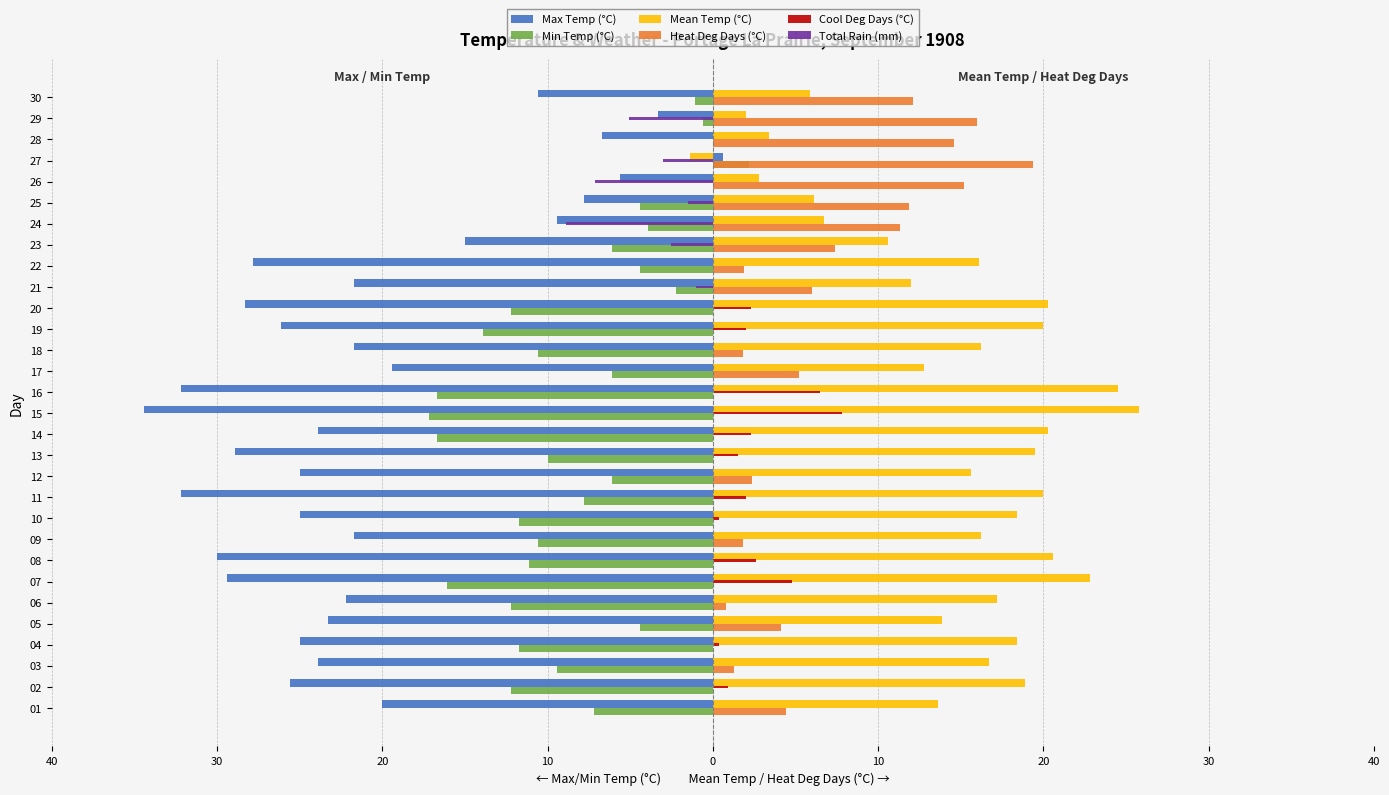

Is it true that Cool Deg Days (°C) equals 3.2 at 14?

False